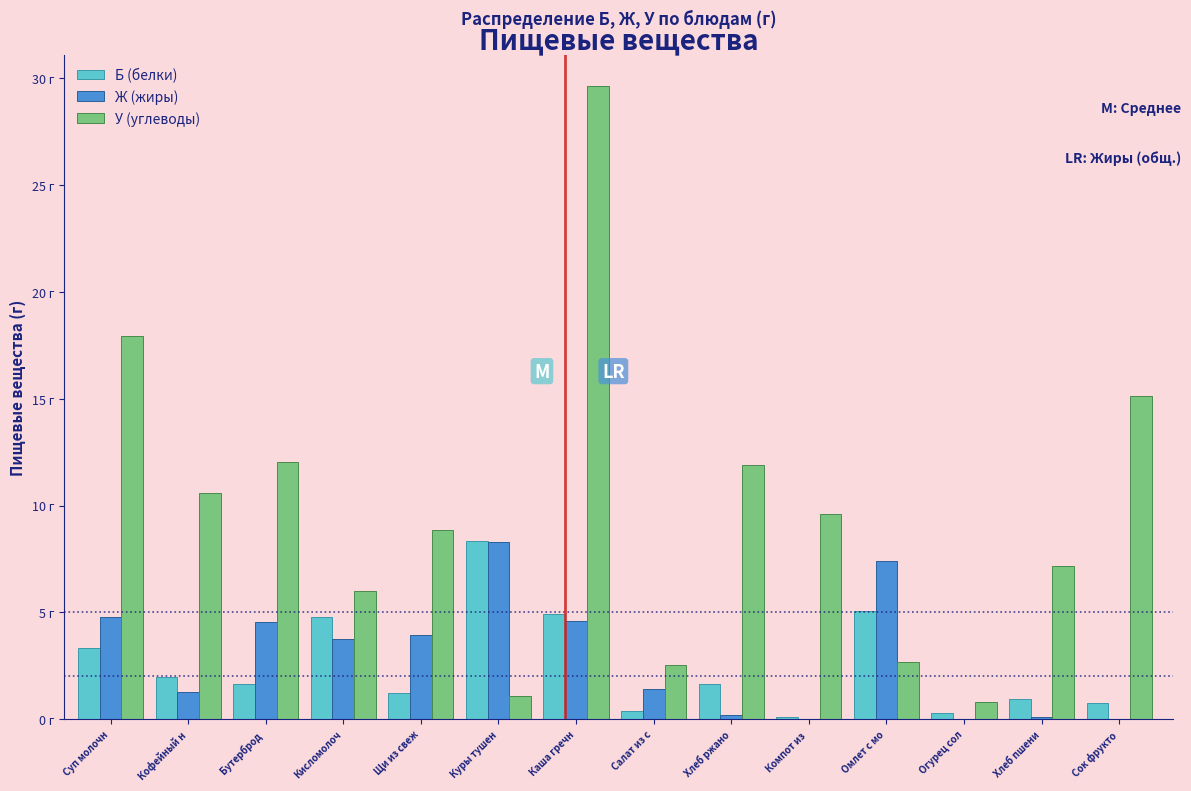

Are the bars grouped side by side (vs. stacked)?

Yes